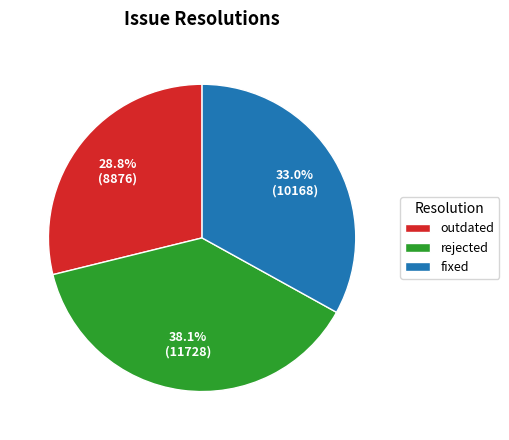

Count the number of slices in the pie.

3